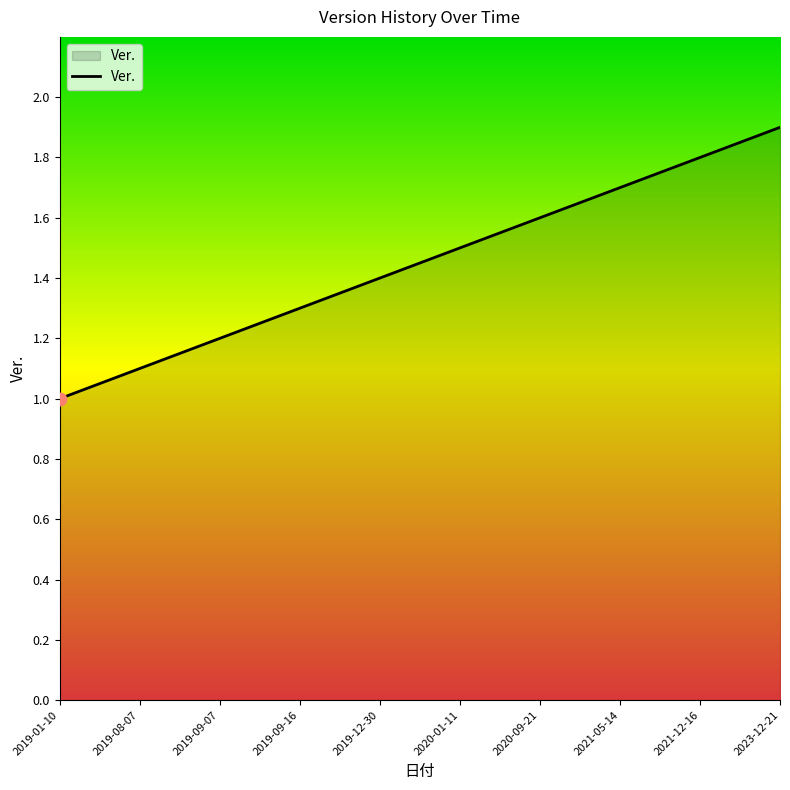

What is the change in value from 2019-09-07 to 2020-09-21?

+0.4